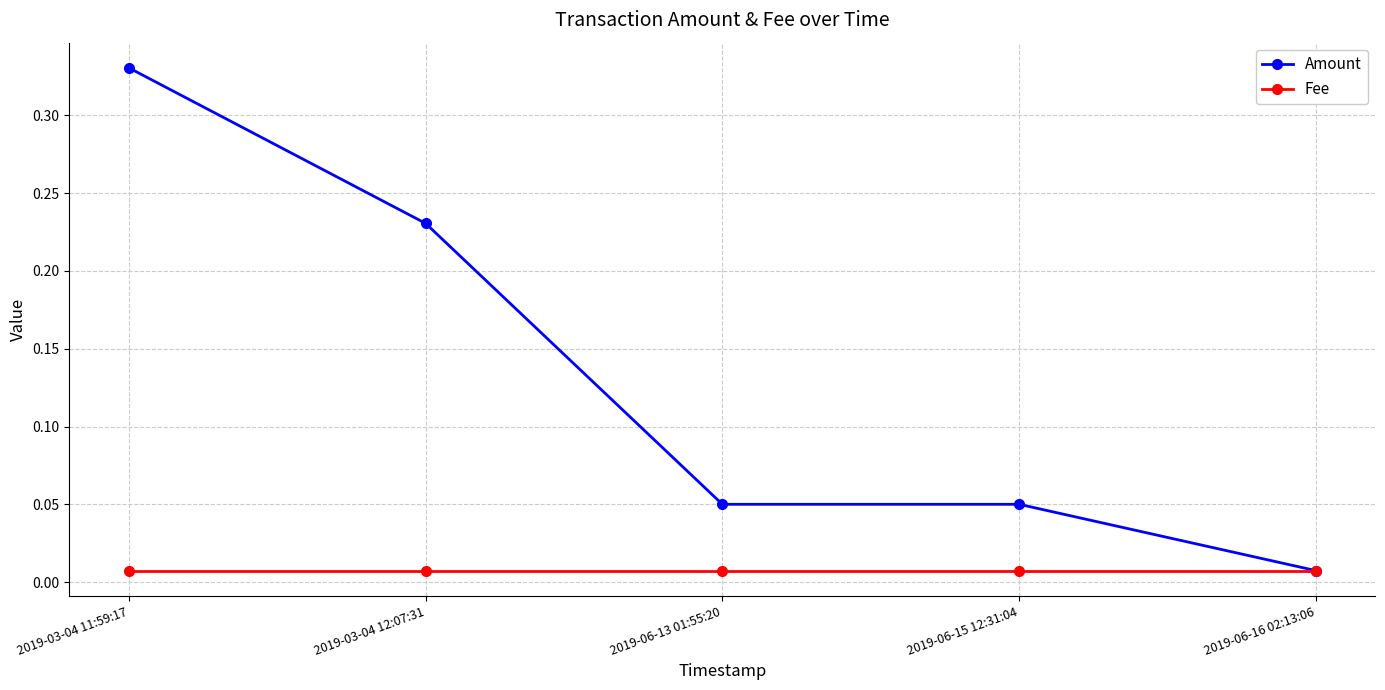

Is the value of Fee at 2019-06-16 02:13:06 greater than the value of Amount at 2019-06-15 12:31:04?

No